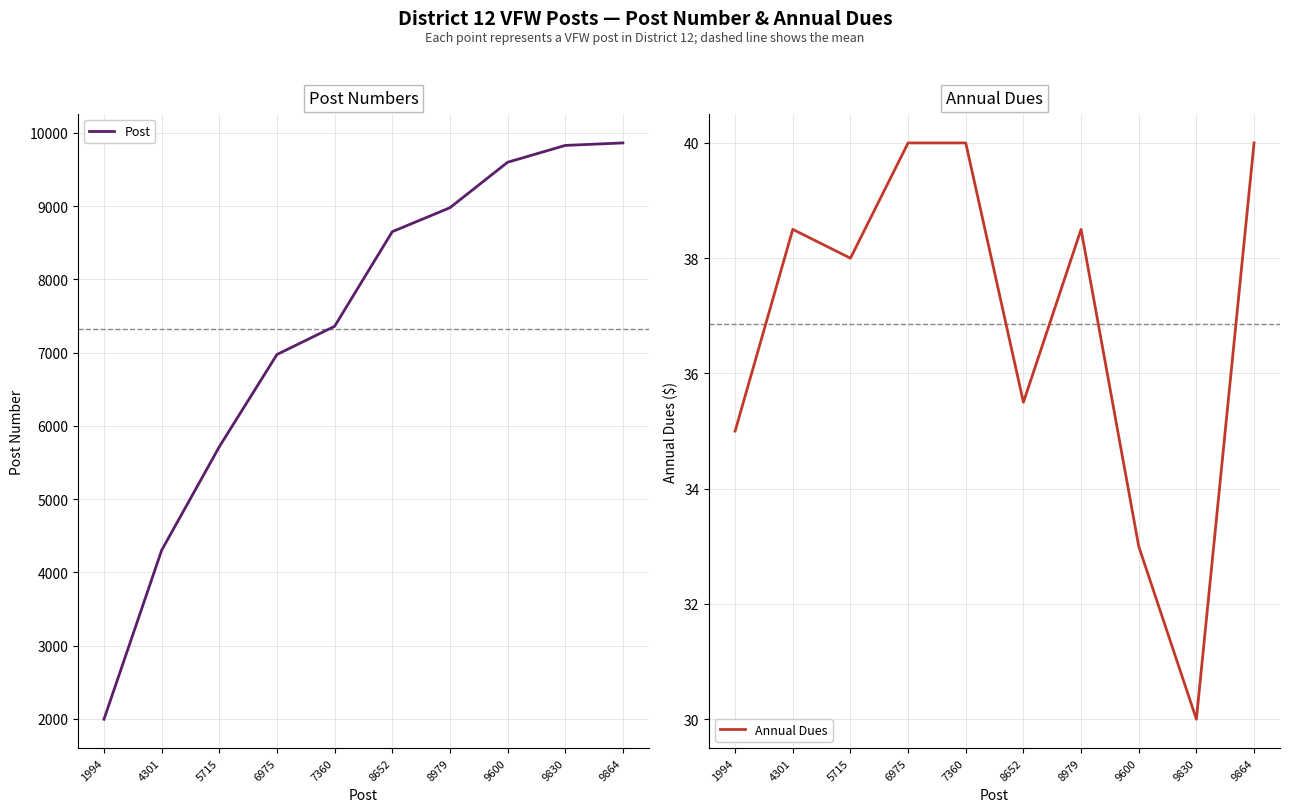

Rank the categories by Post value from lowest to highest.

1994, 4301, 5715, 6975, 7360, 8652, 8979, 9600, 9830, 9864